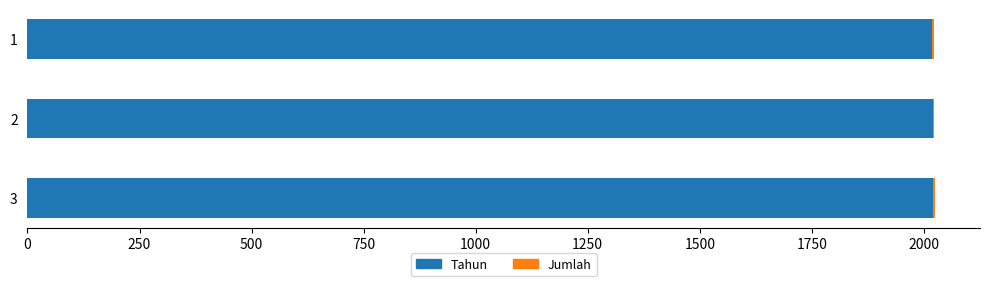

What is the highest value of the Tahun series?

2021